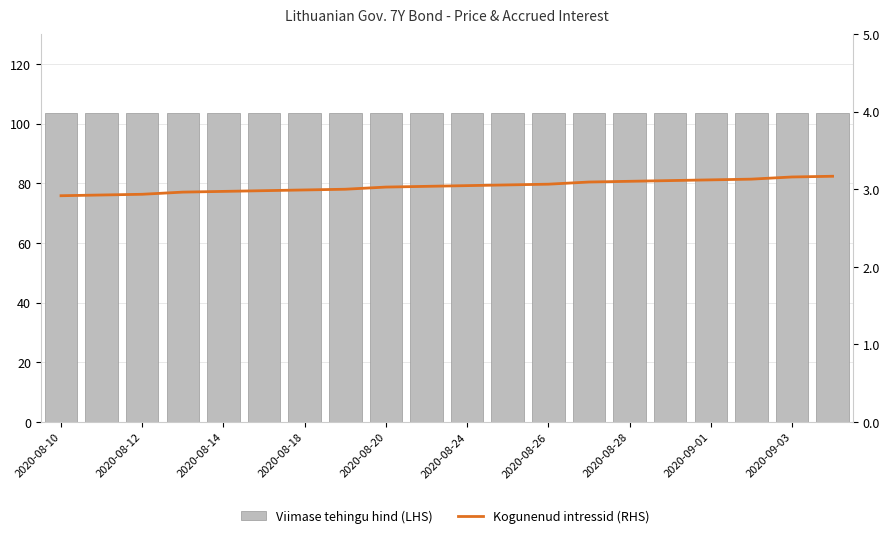

True or false: Viimase tehingu hind (LHS) has a value of 184.9 at 2020-08-14.

False